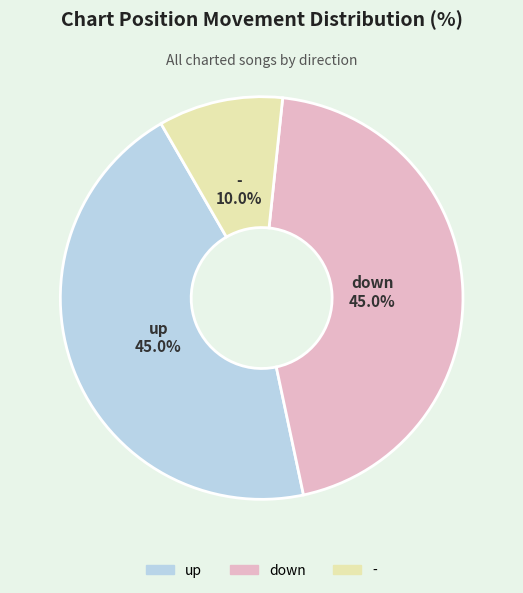

Is there any slice that represents more than half of the pie?

No